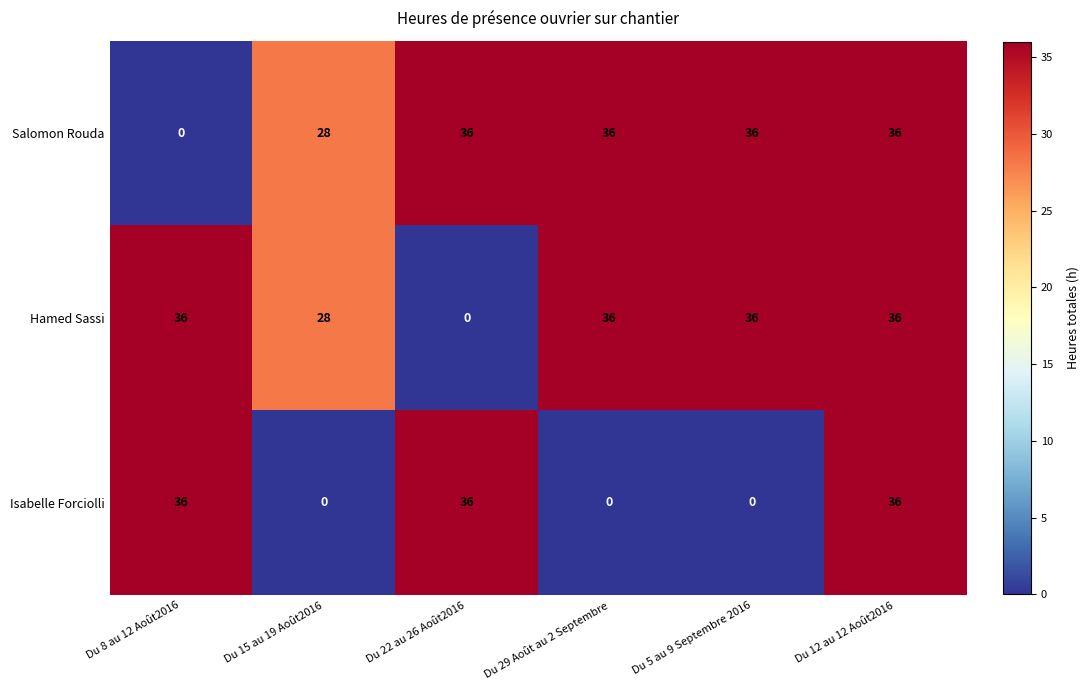

Which category has the lowest value in the Hamed Sassi series?

Du 22 au 26 Août2016